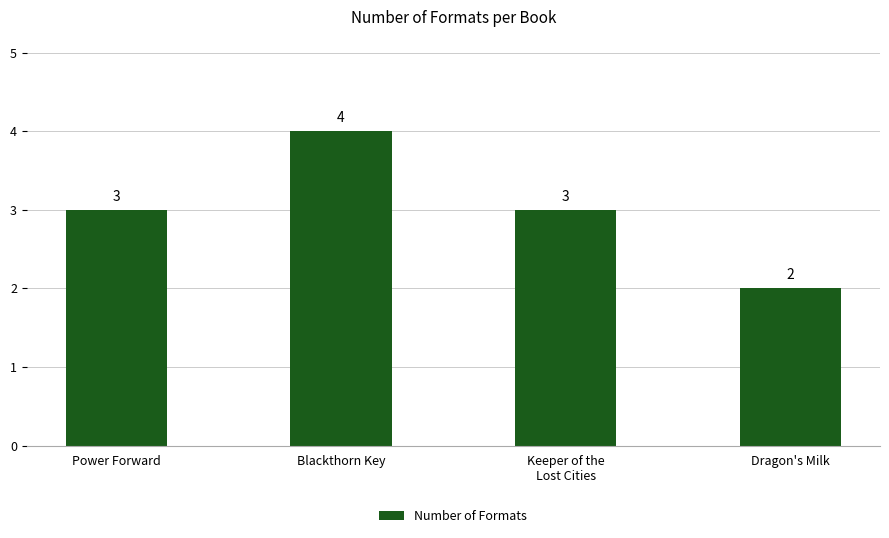

Which has a higher value, Blackthorn Key or Power Forward?

Blackthorn Key